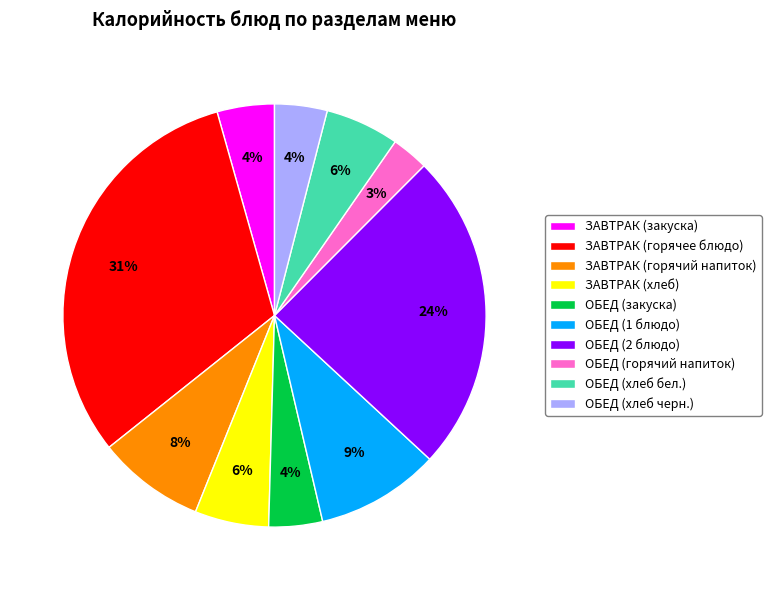

How many slices are in this pie chart?

10